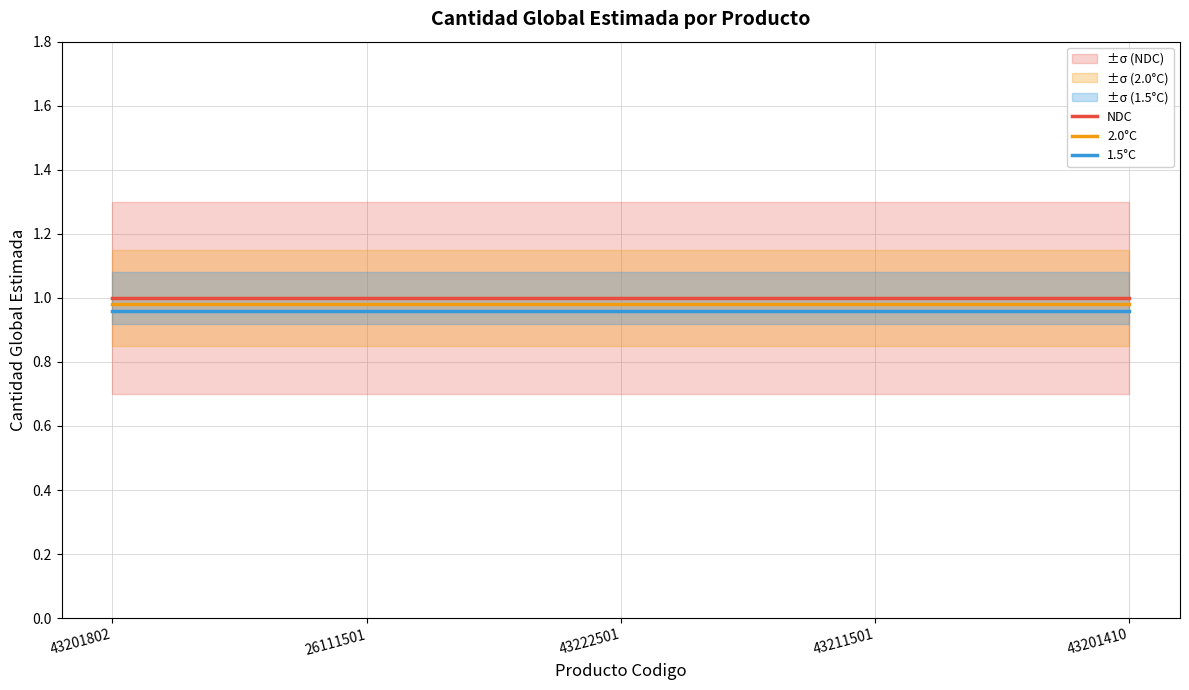

True or false: 2.0°C has more than 0 points higher than both neighbors.

False